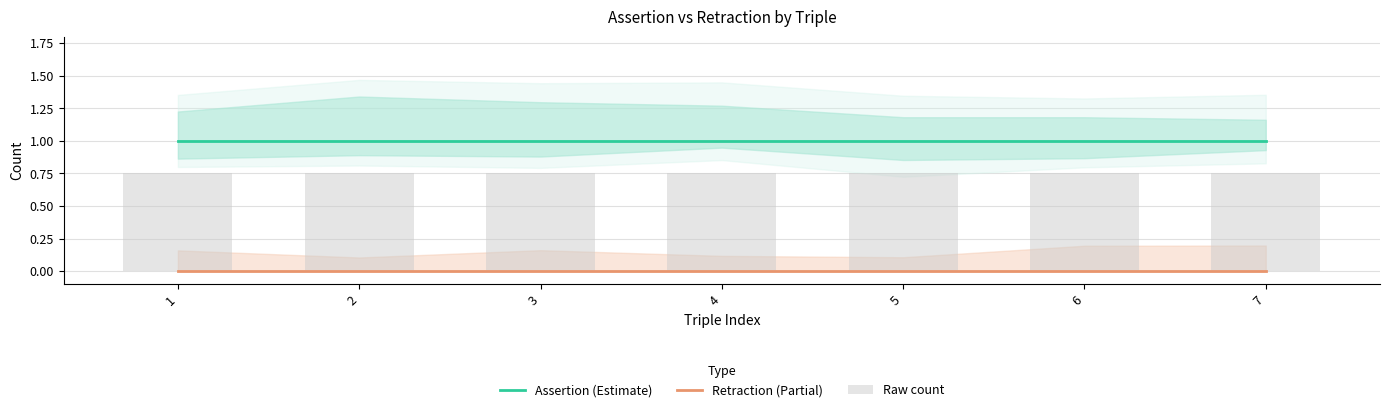

Which series has the largest total across all categories?

Assertion (Estimate)